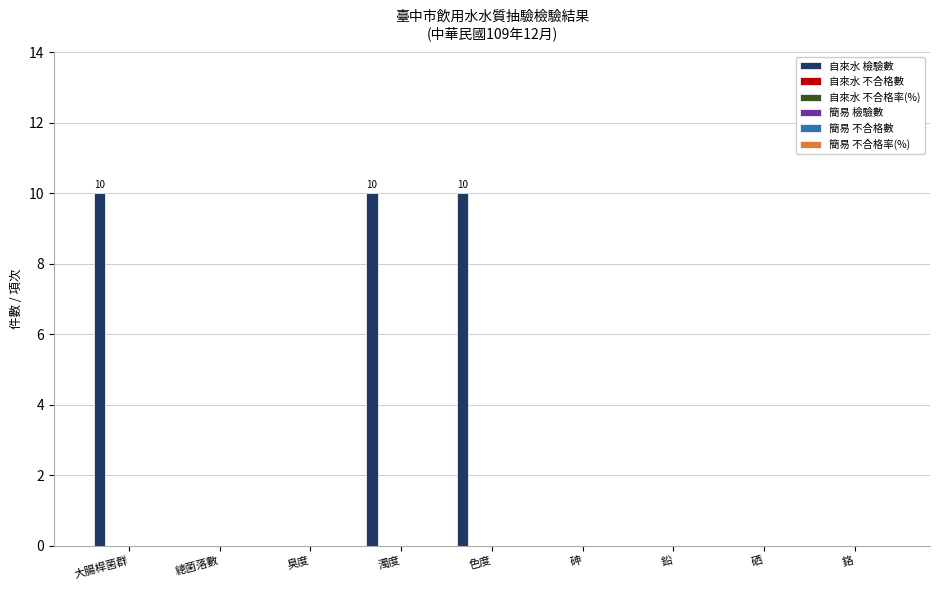

What is the greatest value displayed?

10